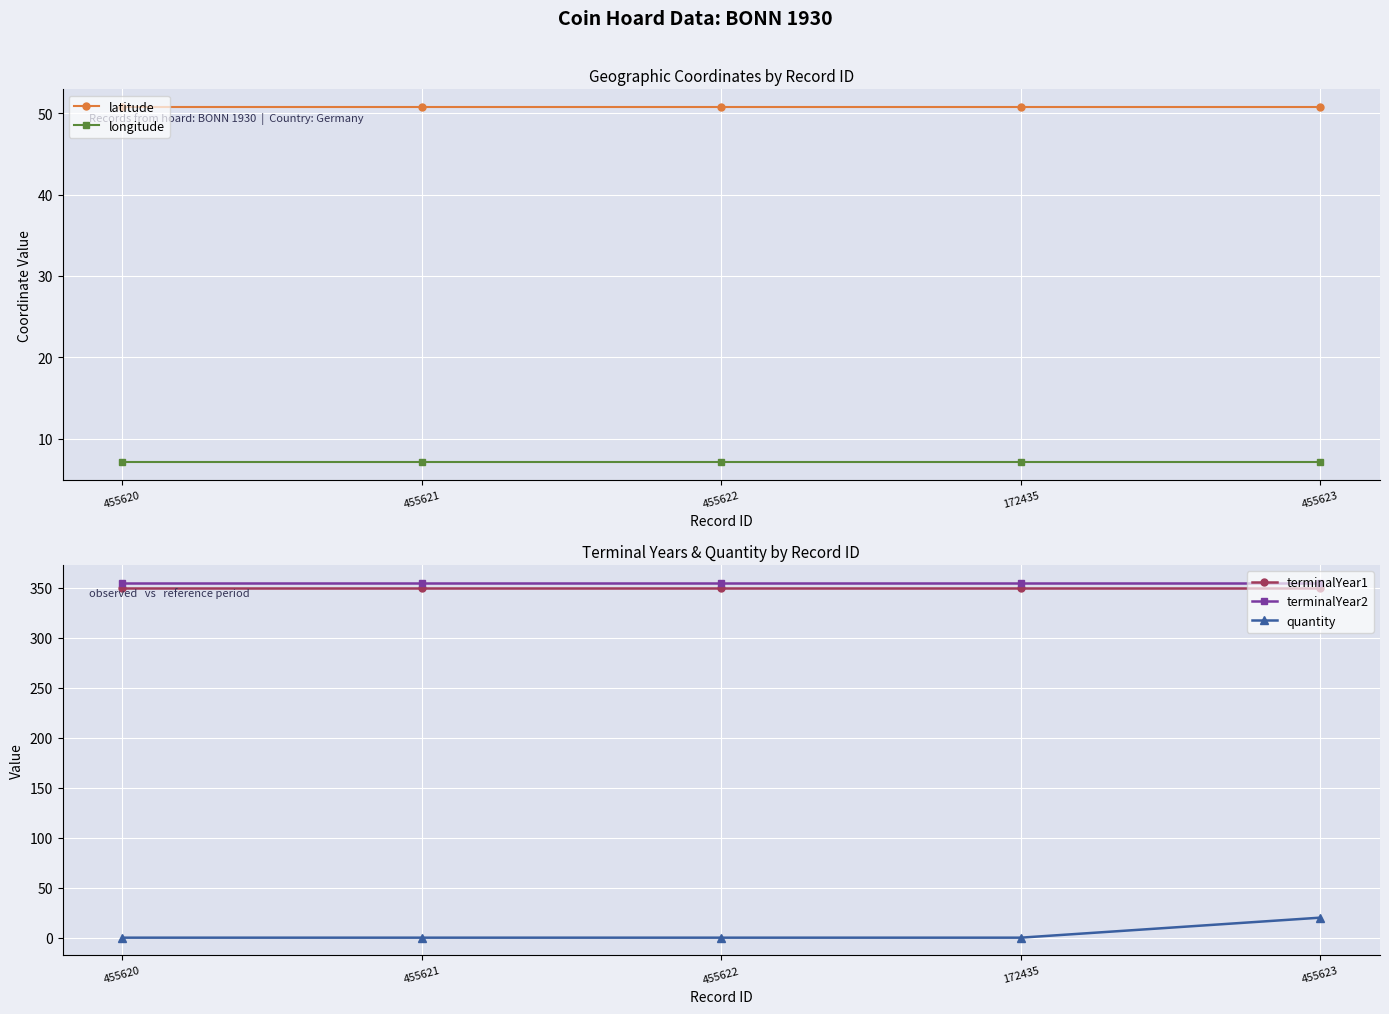

True or false: terminalYear1 has a value of 511.9 at 455620.

False